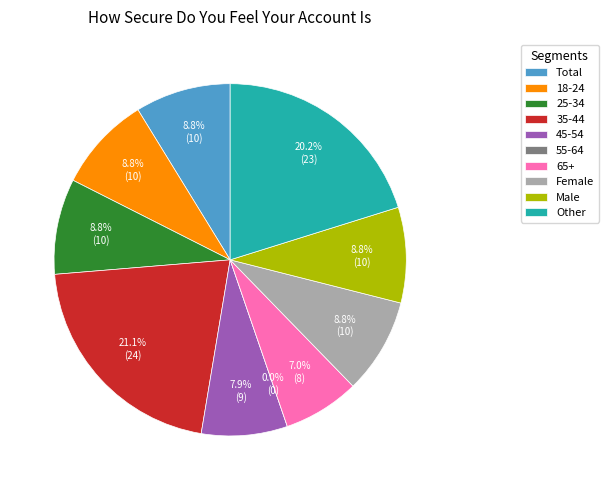

What percentage is the Total slice, to the nearest percent?

9%